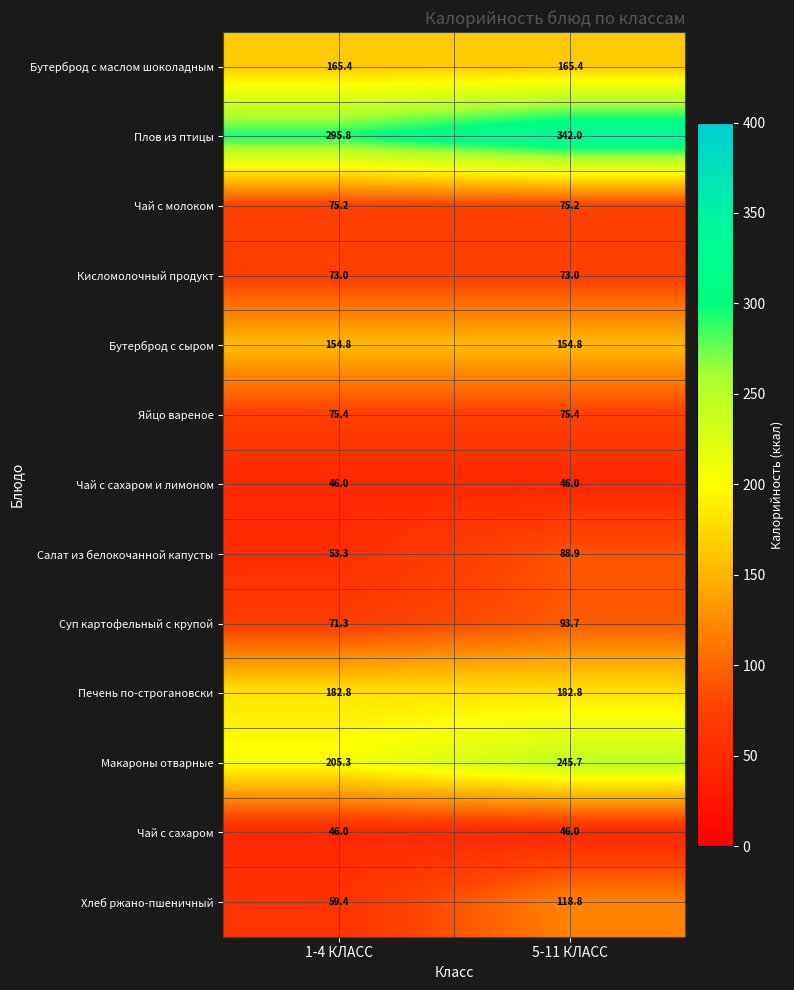

What value does the Макароны отварные series have at 5-11 КЛАСС?

245.7